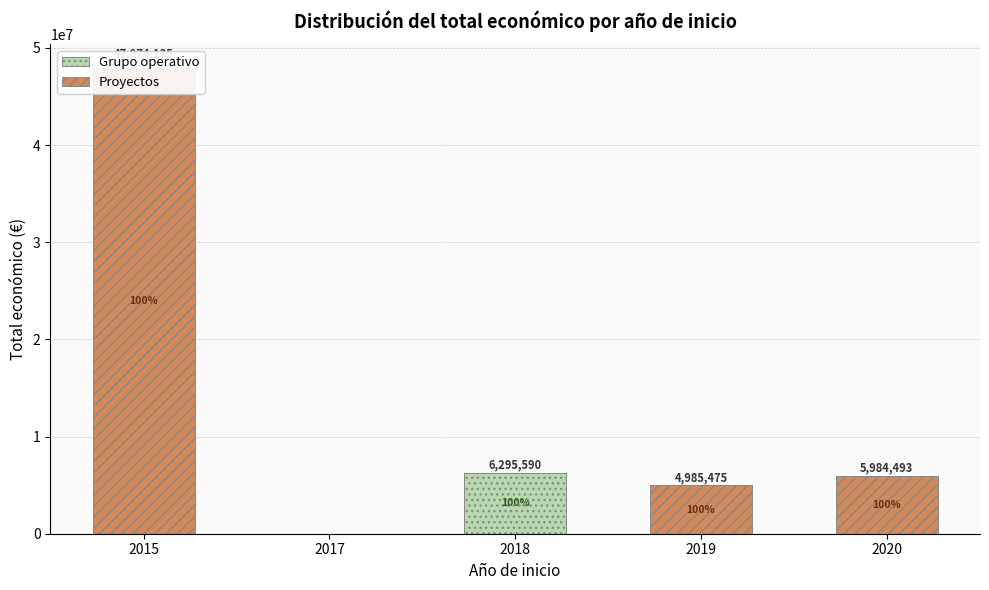

Rank the series by their average value, from lowest to highest.

Grupo operativo, Proyectos